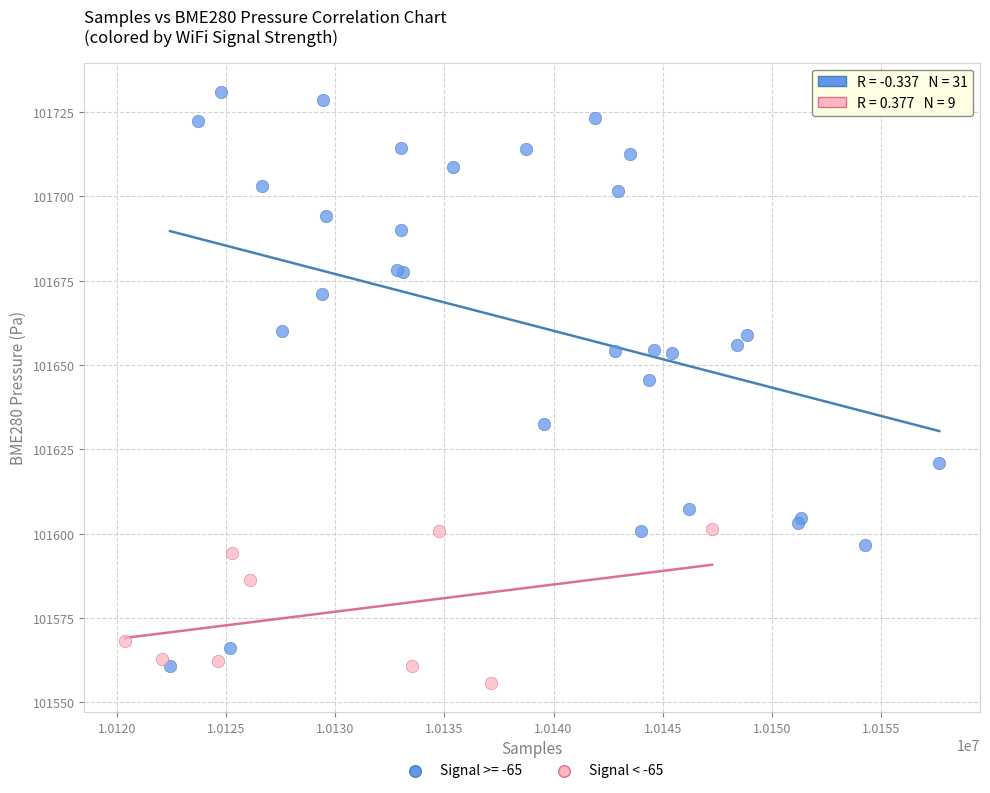

Which series contains the highest Y value?

Signal >= -65